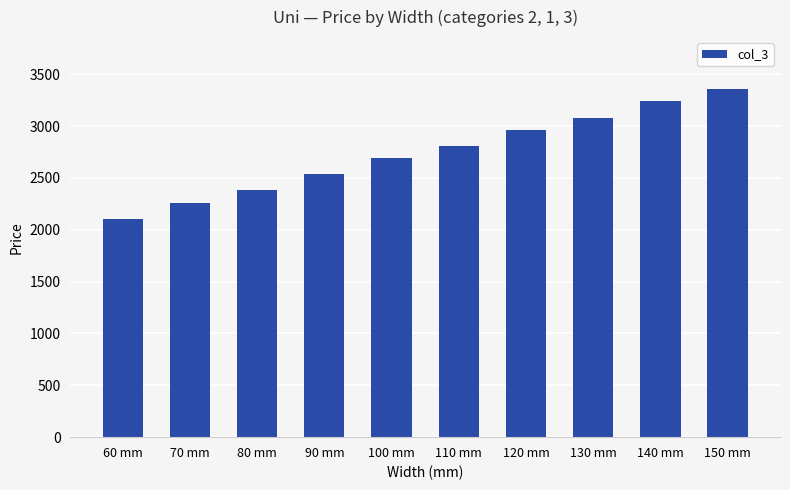

What value does the data have at 120 mm?

2964